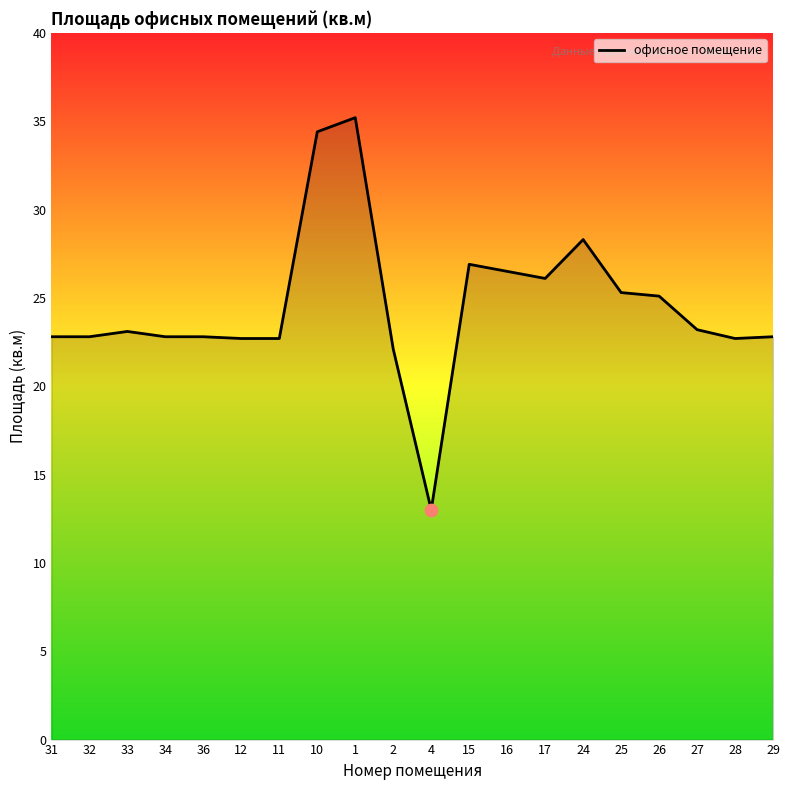

Approximately how many times larger is the value at 16 compared to 25?

1.0